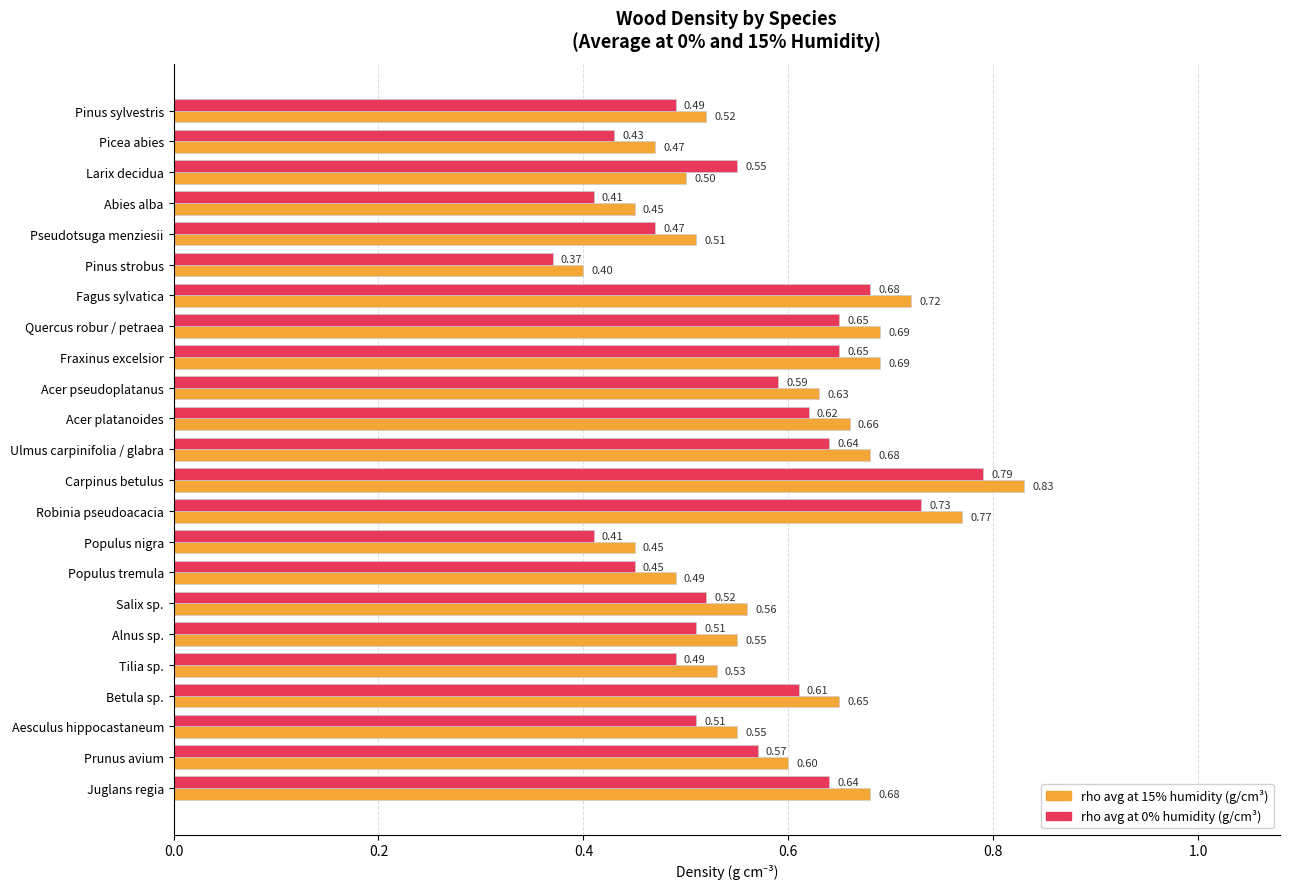

Rank the series by their average value, from highest to lowest.

rho avg at 15% humidity (g/cm³), rho avg at 0% humidity (g/cm³)